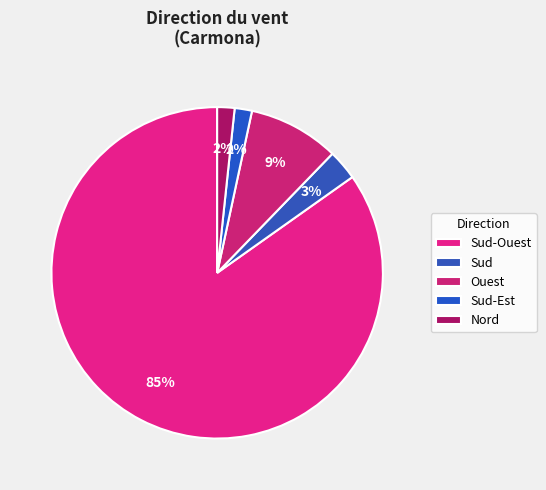

How many slices are in this pie chart?

5